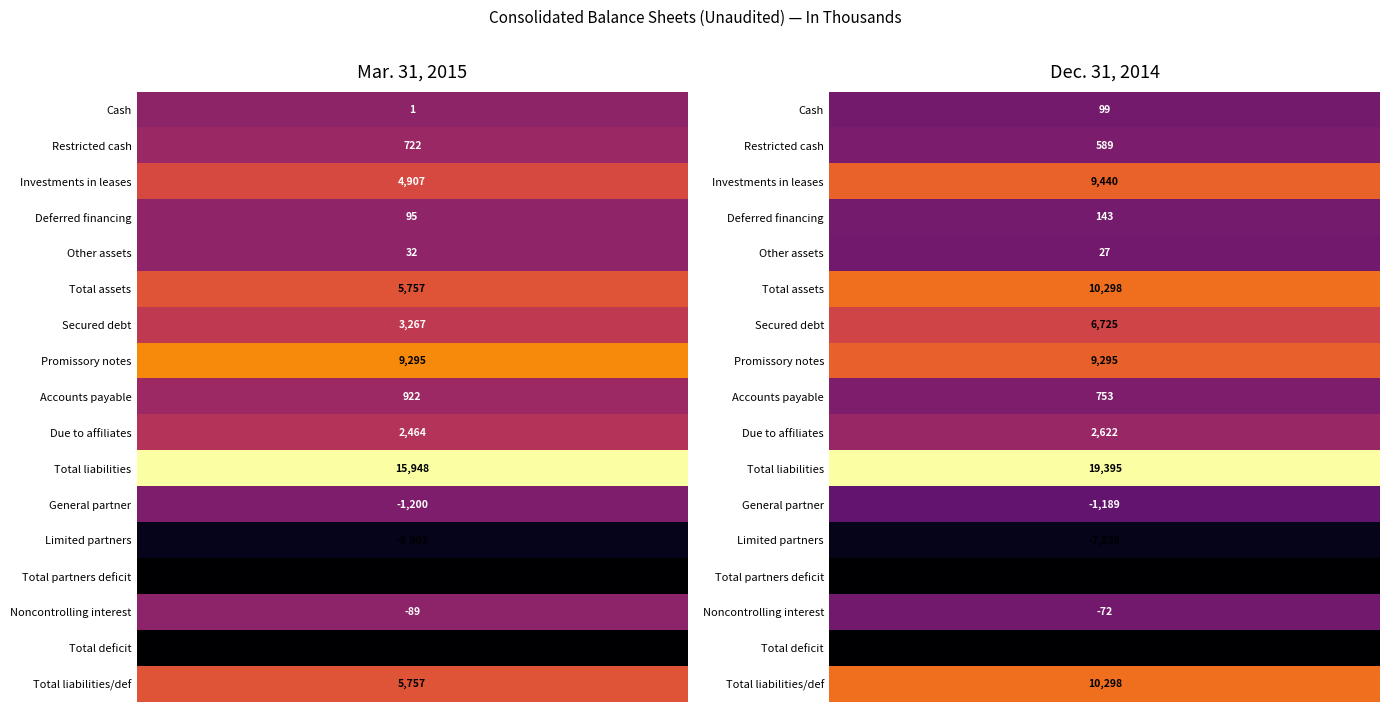

Count the Secured debt values in the range 3267 to 6725.

2